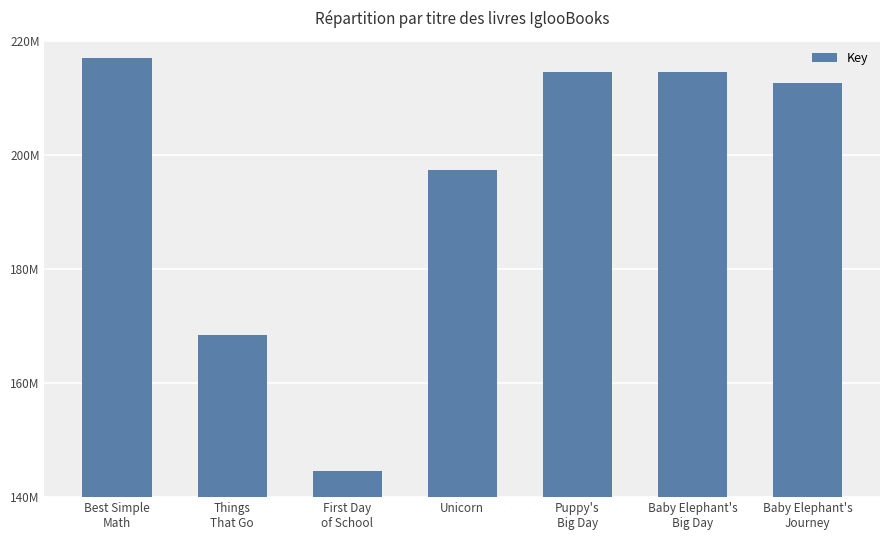

Where does the data first go above 212652086?

Best Simple
Math